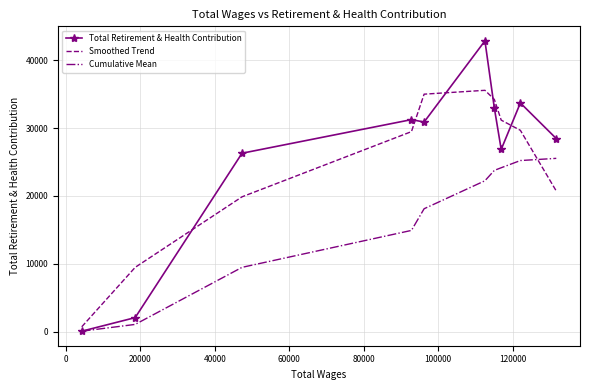

True or false: Cumulative Mean and Smoothed Trend cross at least once.

True